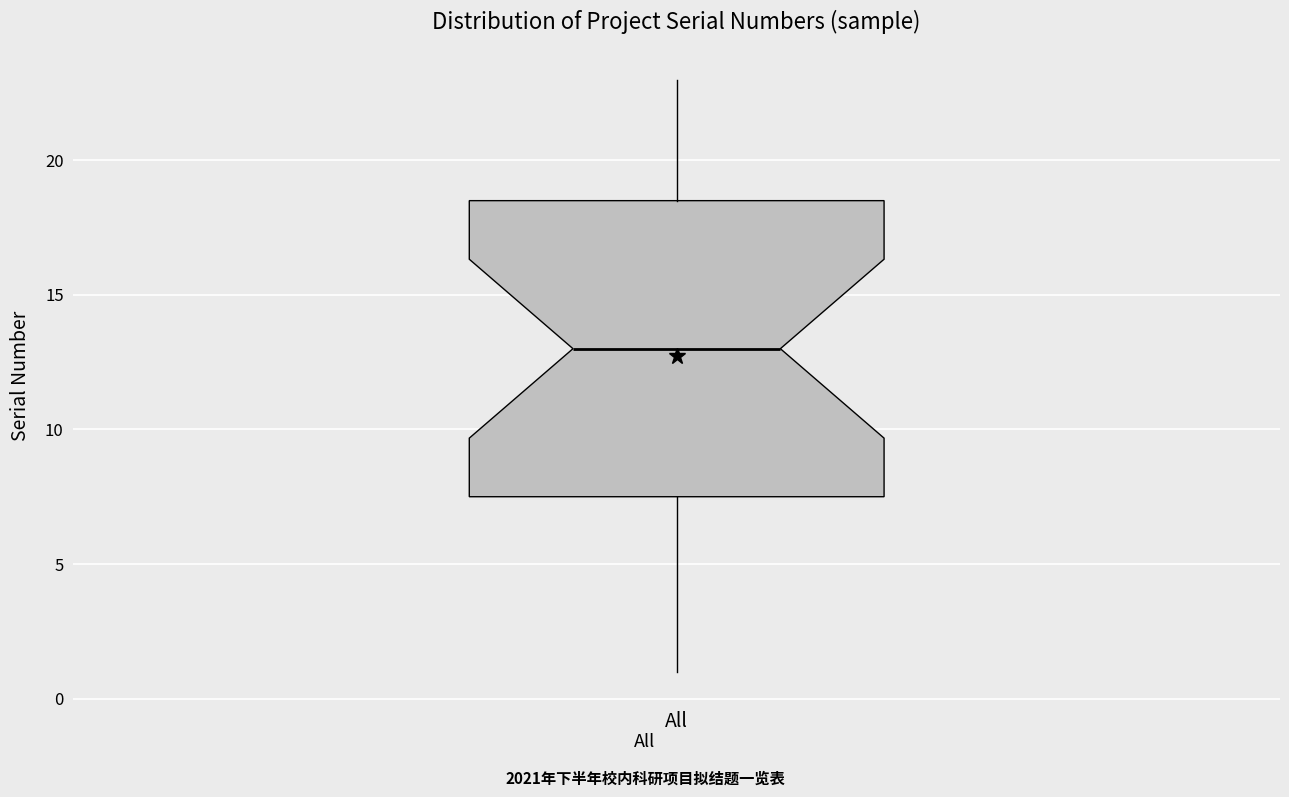

Where is the lower edge of the box for All on the y-axis? The values are not printed on the chart, so give them approximately, as read against the axis.

7.5